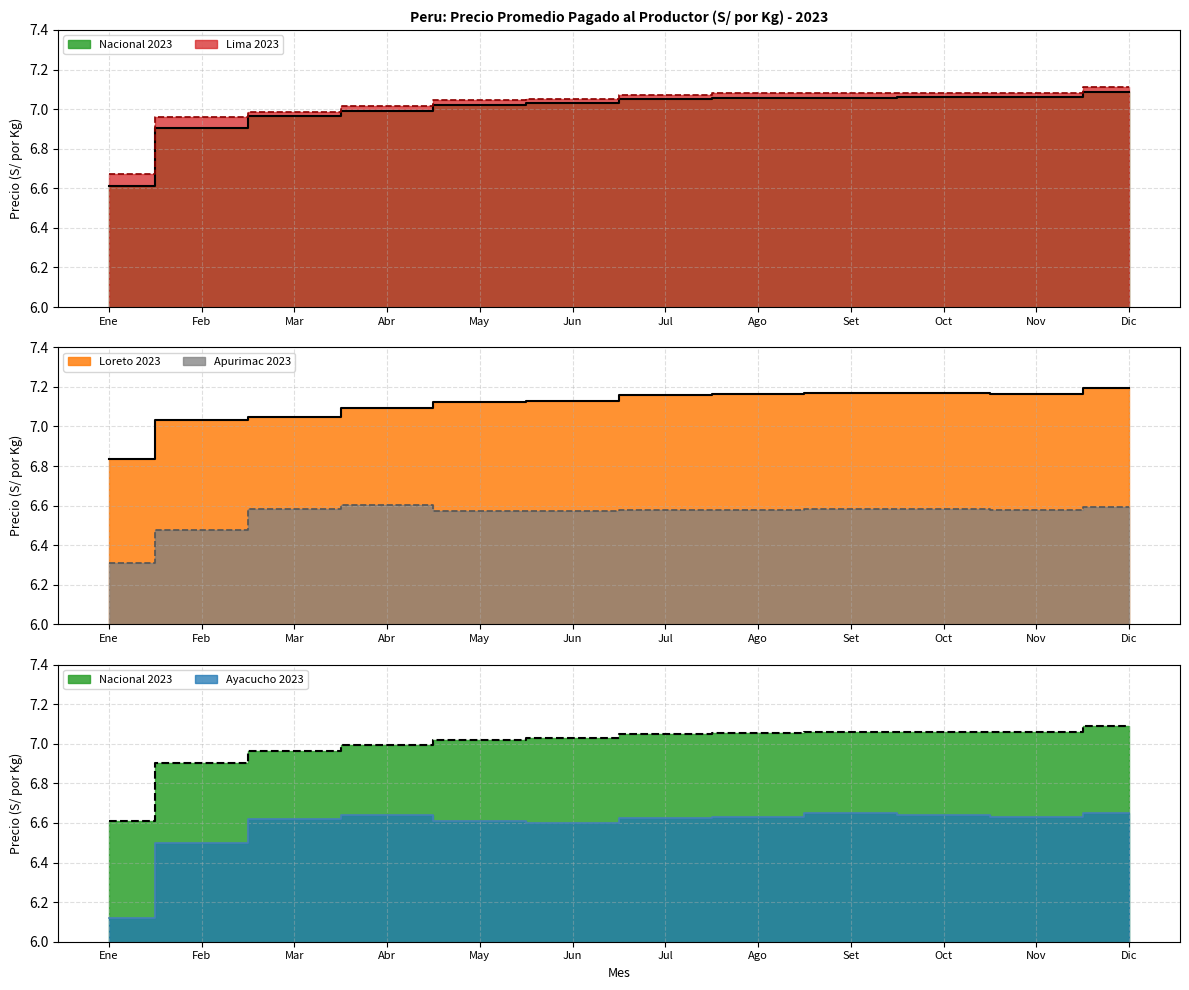

True or false: Apurimac 2023 and Loreto 2023 intersect in this chart.

False